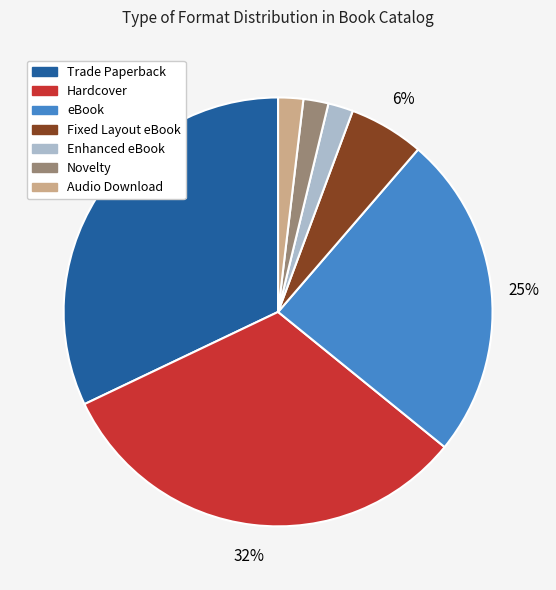

How many slices are in this pie chart?

7